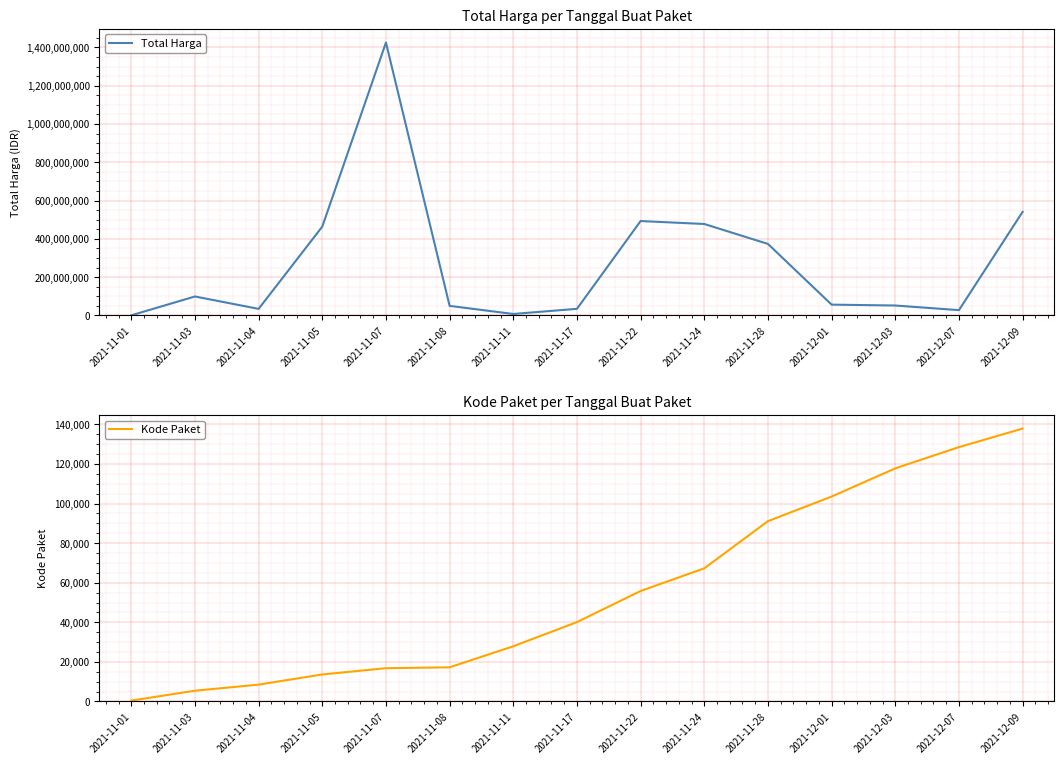

How many data points does each series have?

15